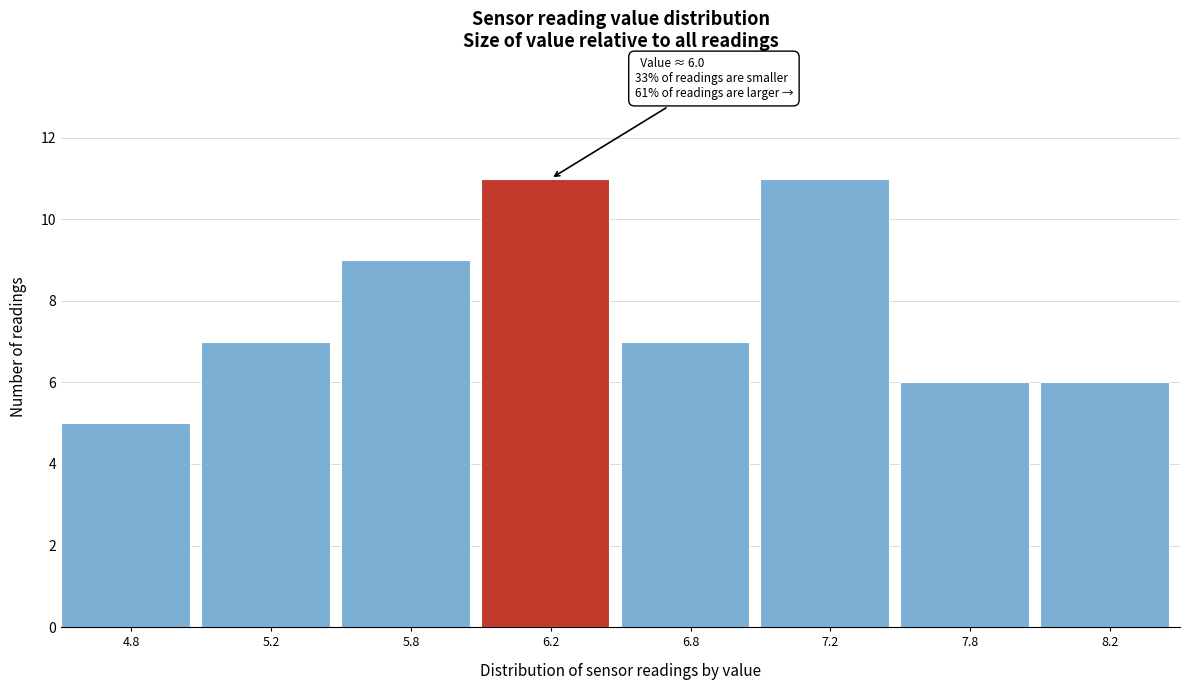

Reading left to right, transcribe all the data shown in this chart.

5	7	9	11	7	11	6	6